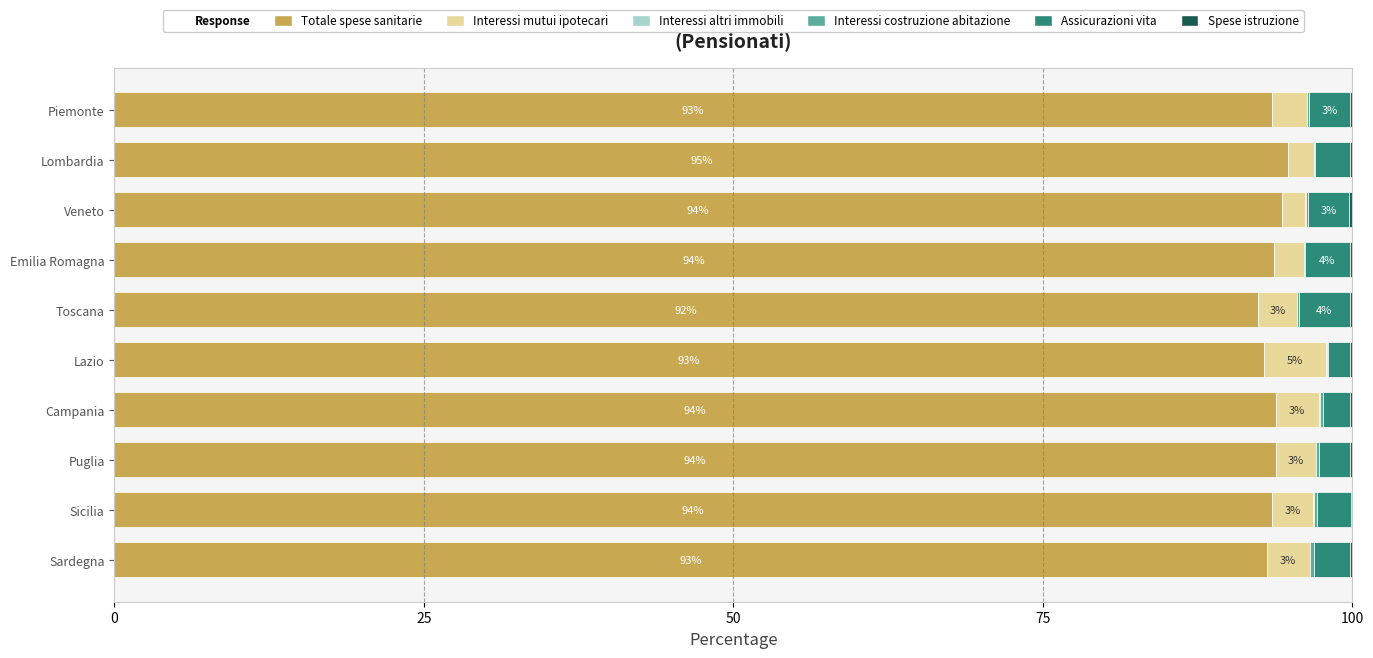

True or false: Totale spese sanitarie has a value of 21.1 at Sicilia.

False